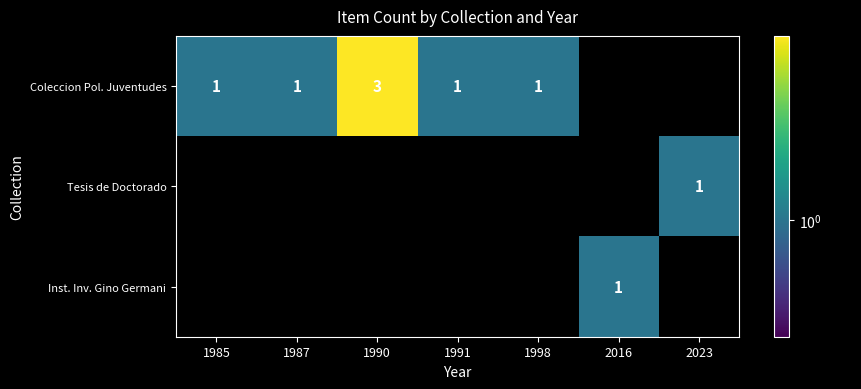

Is it true that Coleccion Pol. Juventudes equals 0 at 1991?

False